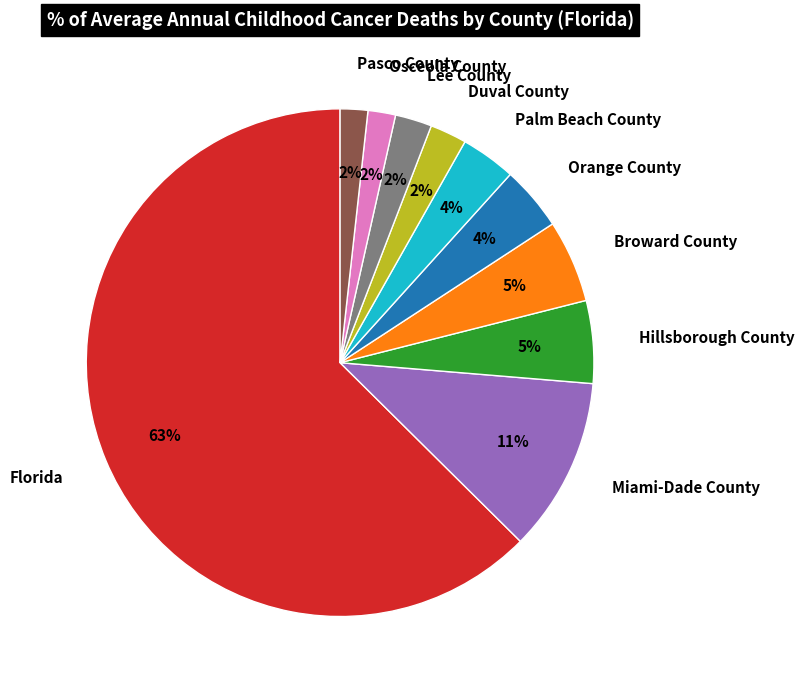

Which slice is the largest?

Florida